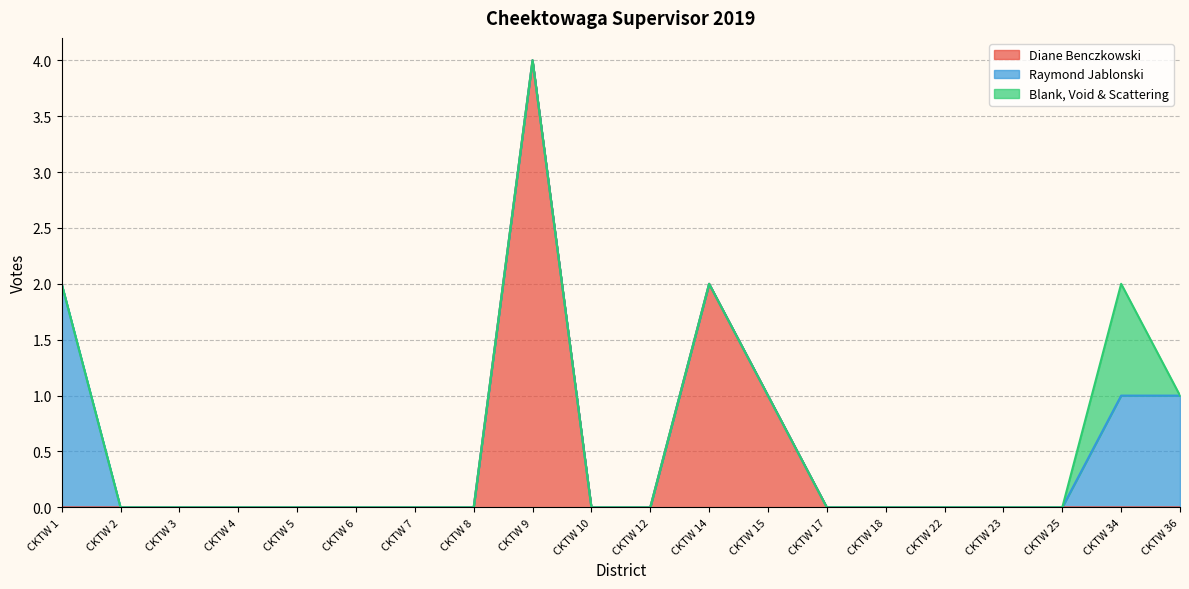

Reading right to left, transcribe all the data shown in this chart.

Diane Benczkowski: 0	0	0	0	0	0	0	1	2	0	0	4	0	0	0	0	0	0	0	0
Raymond Jablonski: 1	1	0	0	0	0	0	0	0	0	0	0	0	0	0	0	0	0	0	2
Blank, Void & Scattering: 0	1	0	0	0	0	0	0	0	0	0	0	0	0	0	0	0	0	0	0